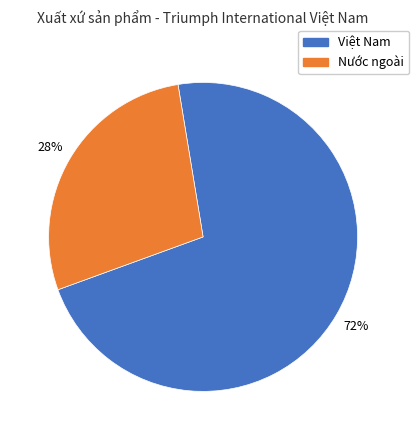

Which slice is the largest?

Việt Nam